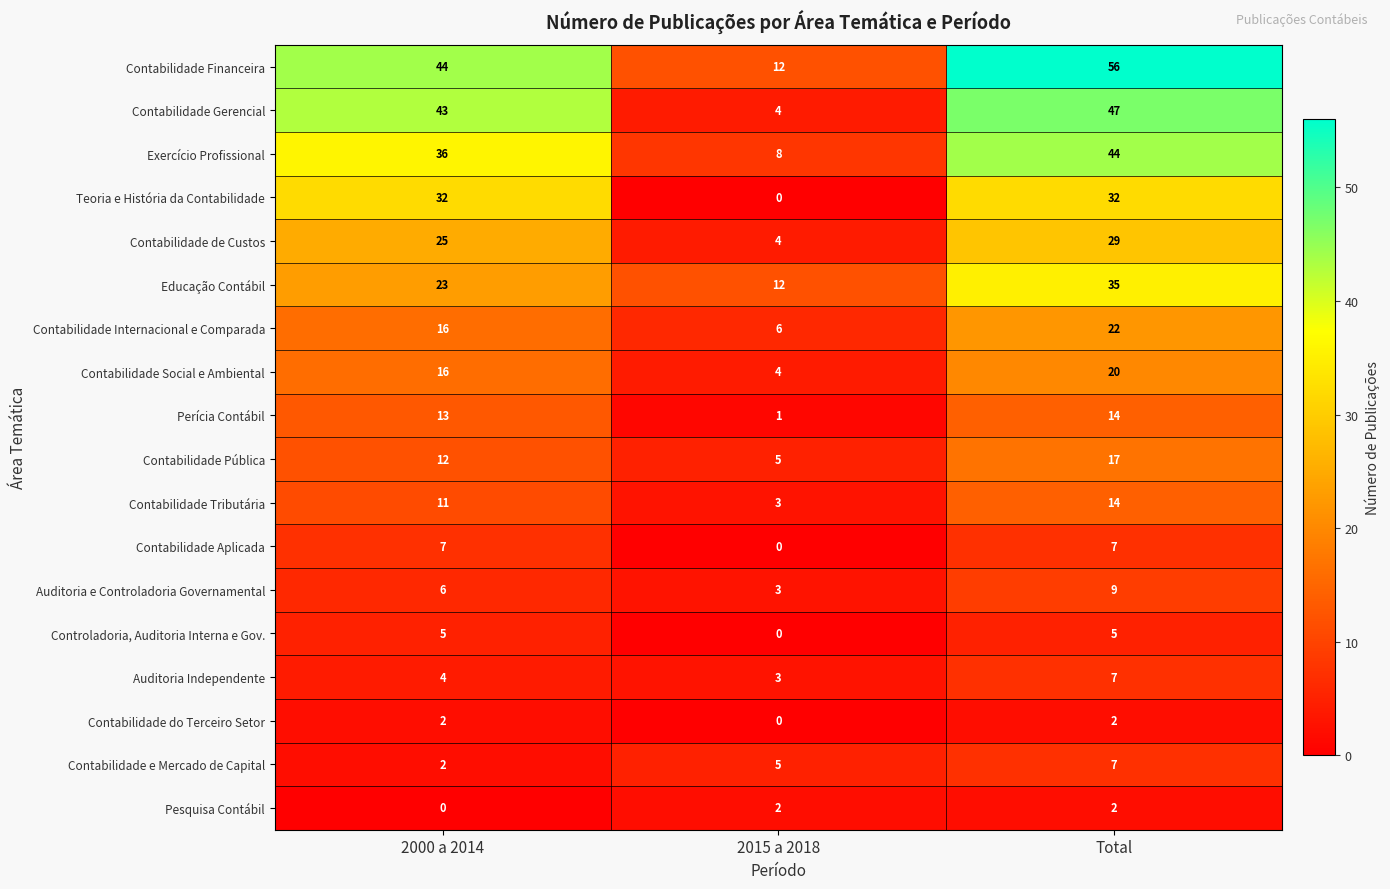

Which series has the largest range (max minus min)?

Contabilidade Financeira